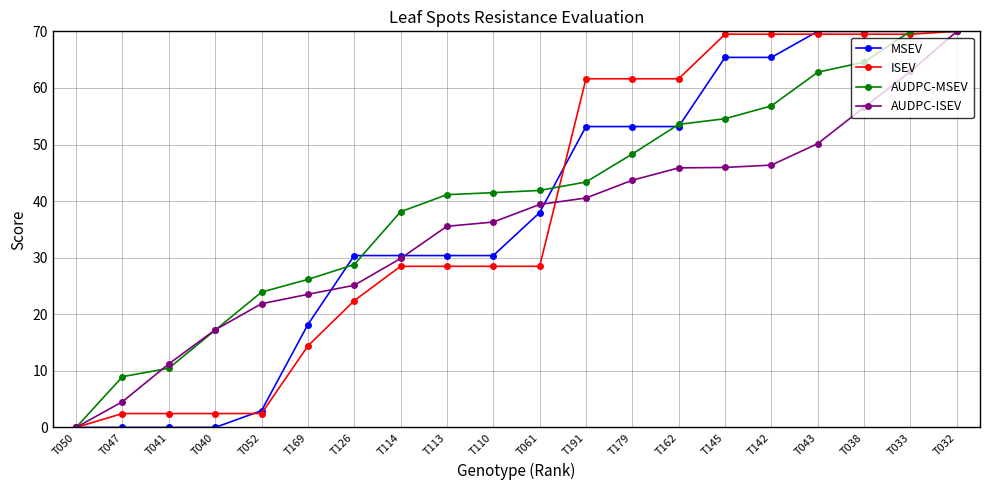

What is the label of the 10th point from the right?

T061